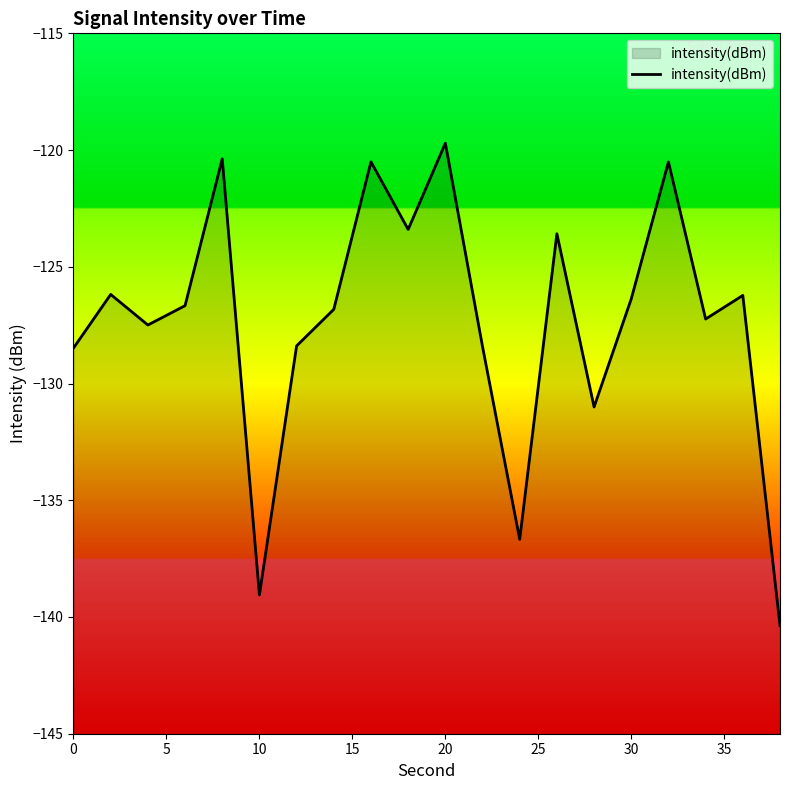

Is it true that the value at 10 is -139.1?

True